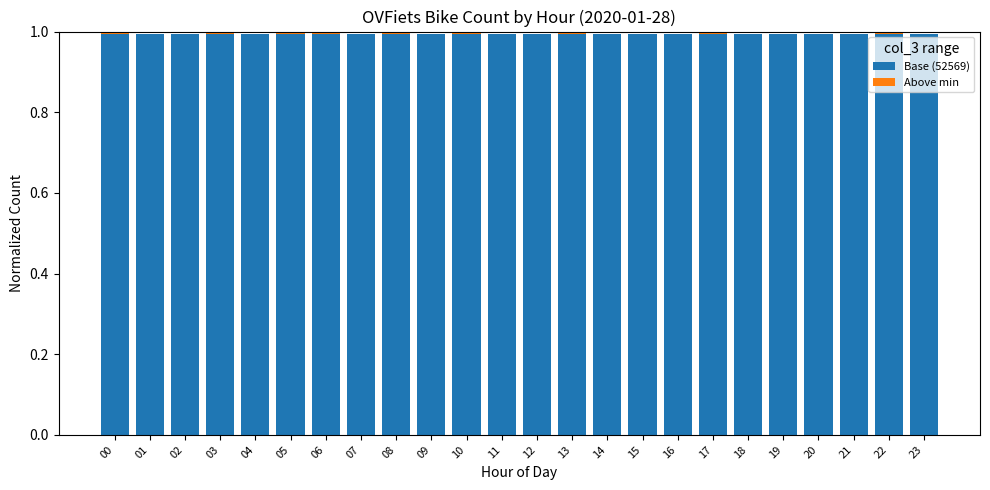

What is the sum of the Base (52569) values at 21 and 07?

2.0